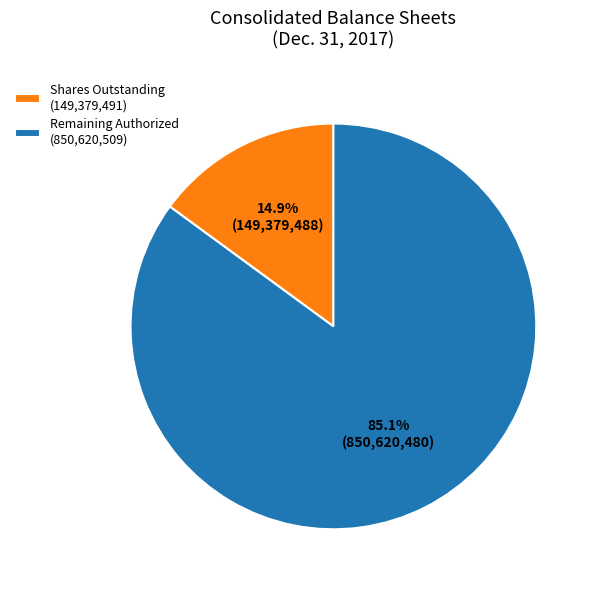

Is there any slice that represents more than half of the pie?

Yes